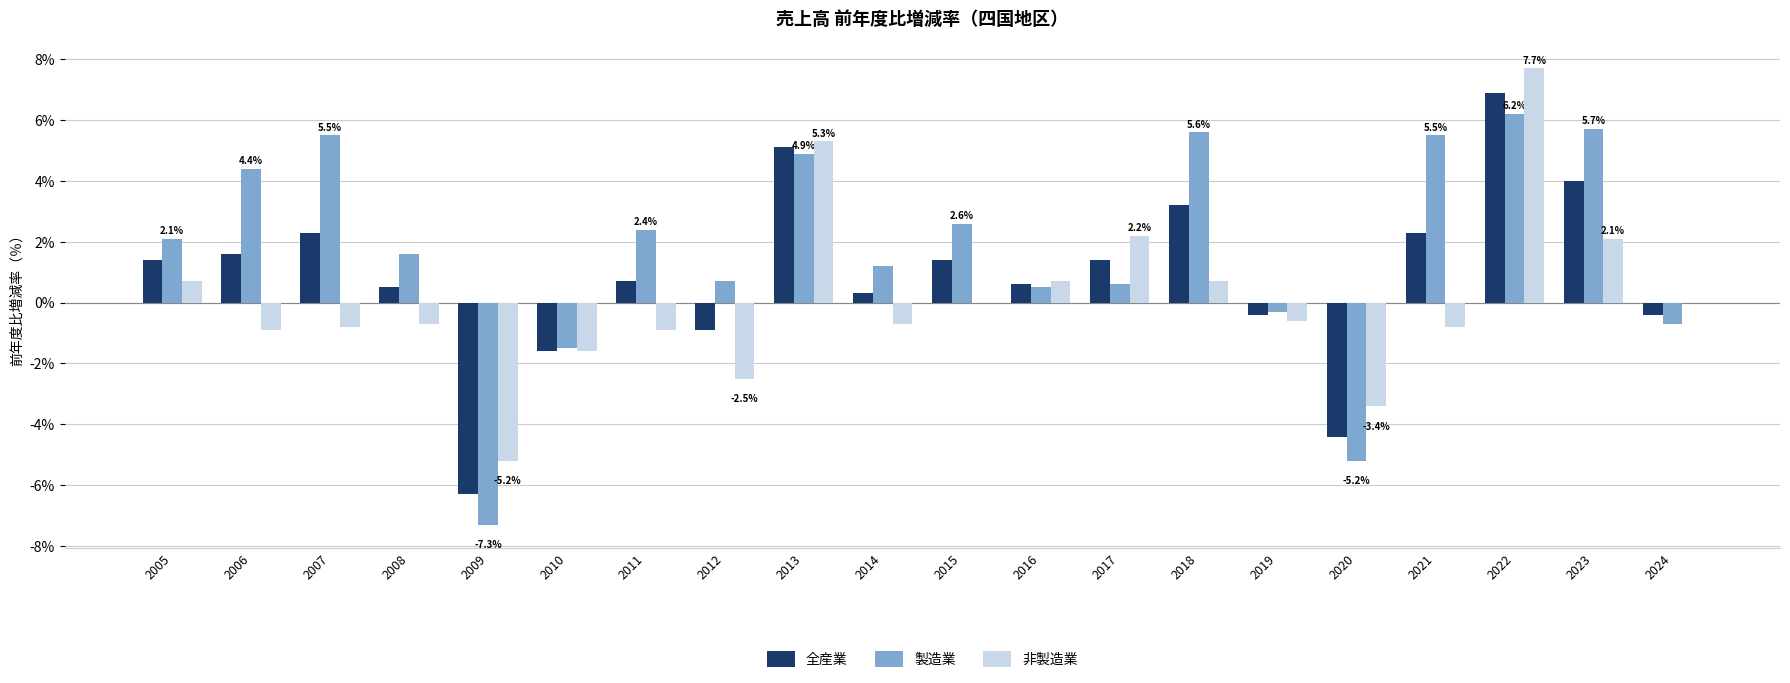

Which series changed the most between 2012 and 2022?

非製造業